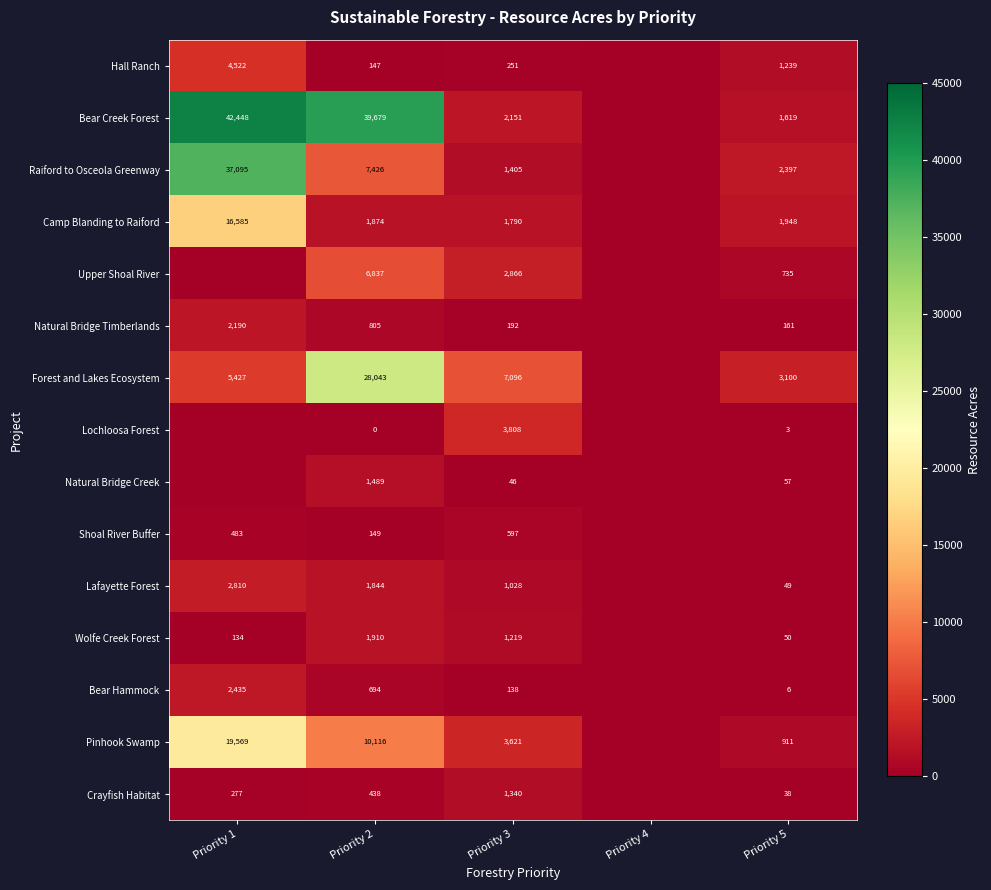

What is the spread (max minus min) of values at Priority 3?

7050